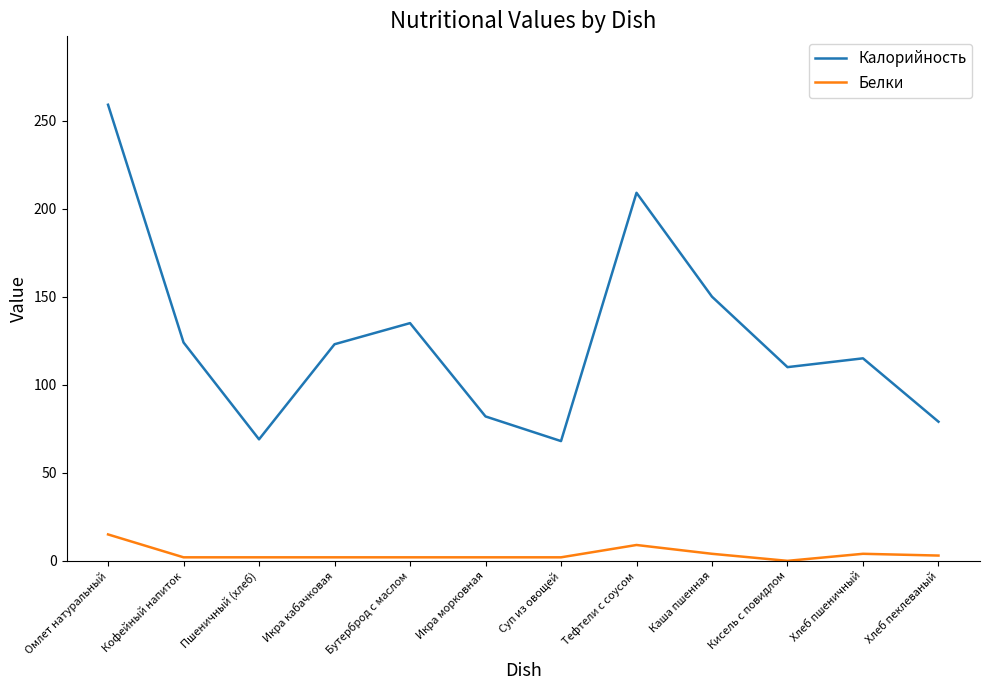

What is the sum of all Калорийность values?

1523